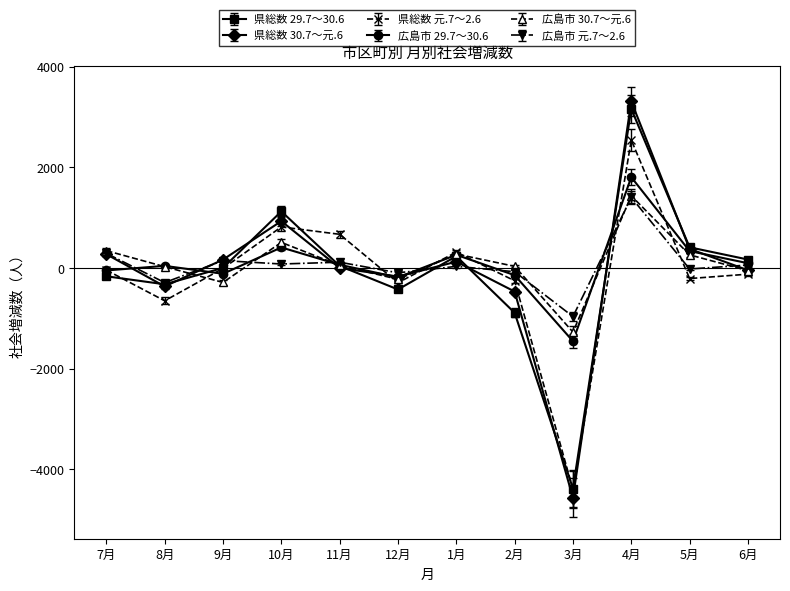

Which series has the widest spread of values?

県総数 30.7～元.6